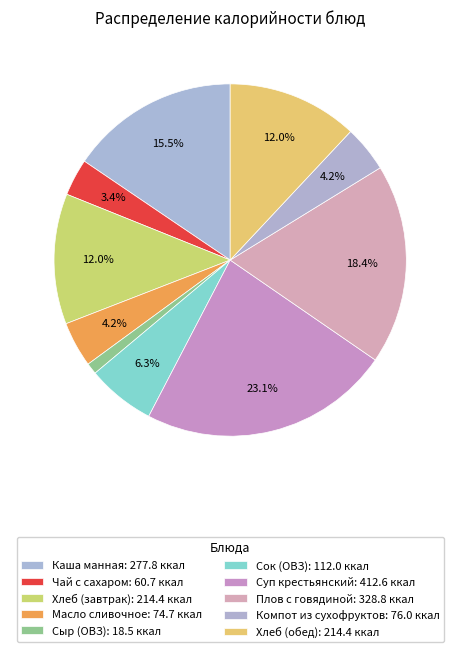

How much of the chart is everything except Масло сливочное?

95.8%